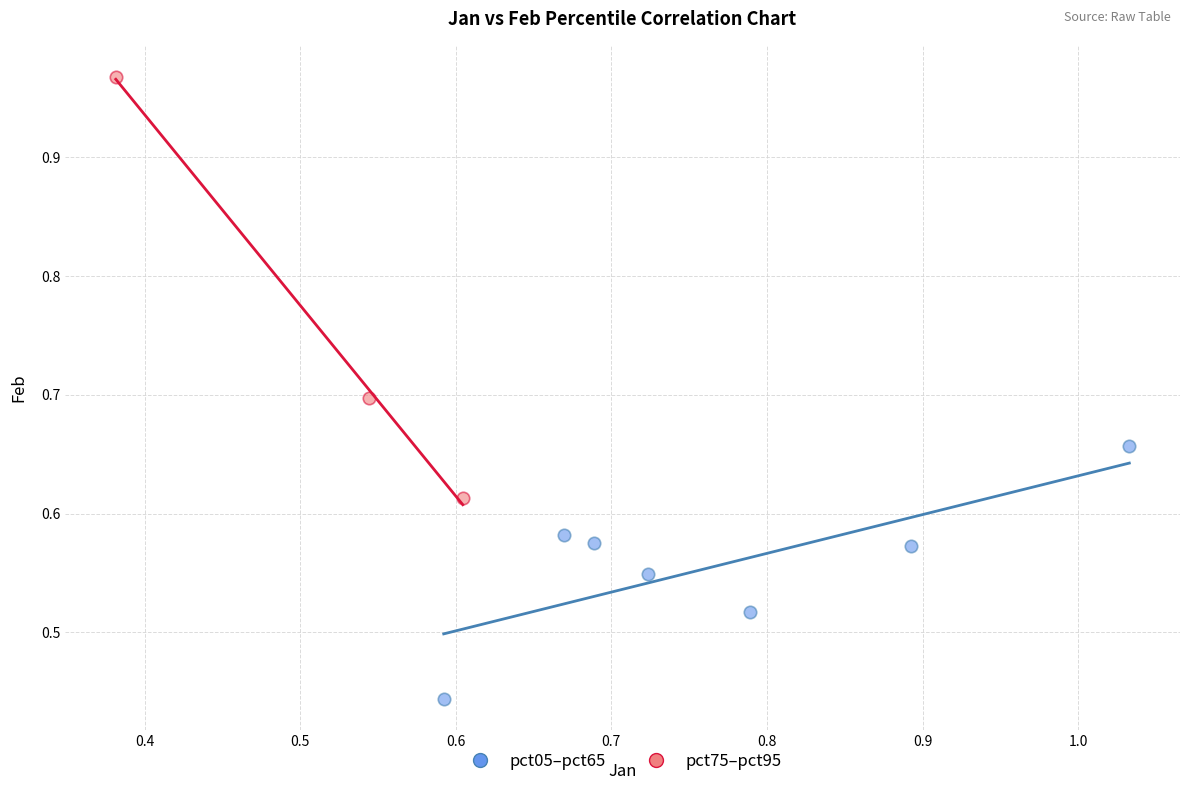

Which series contains the highest Y value?

pct75–pct95